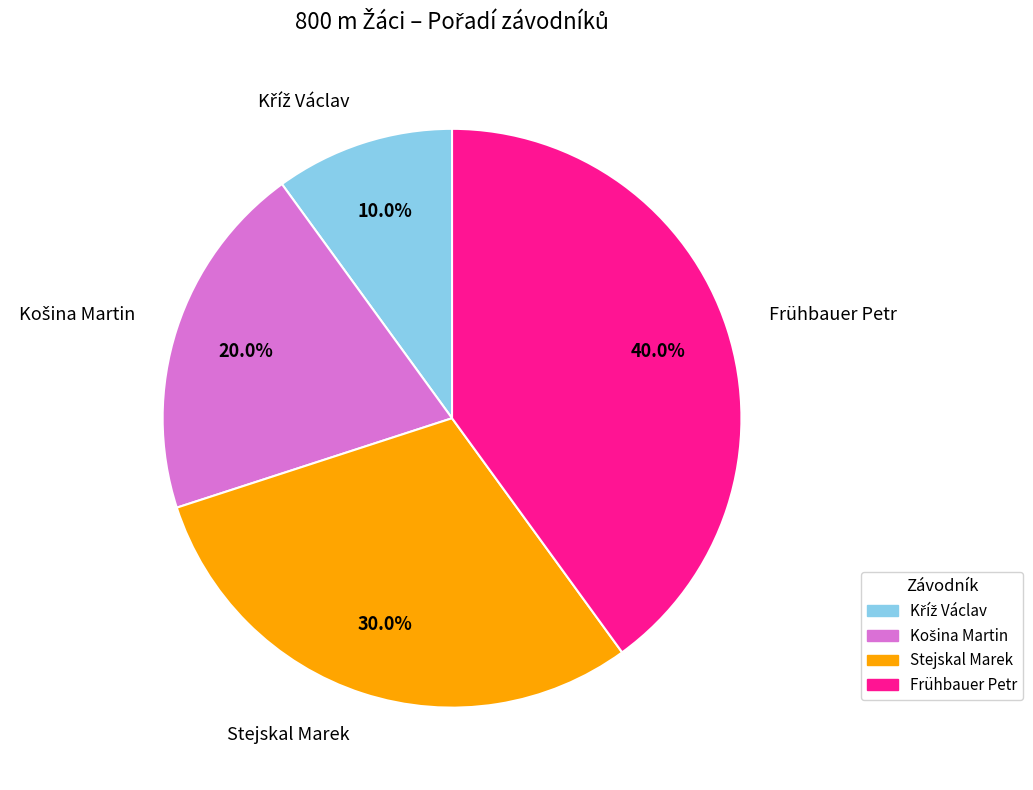

Does any single category account for the majority?

No